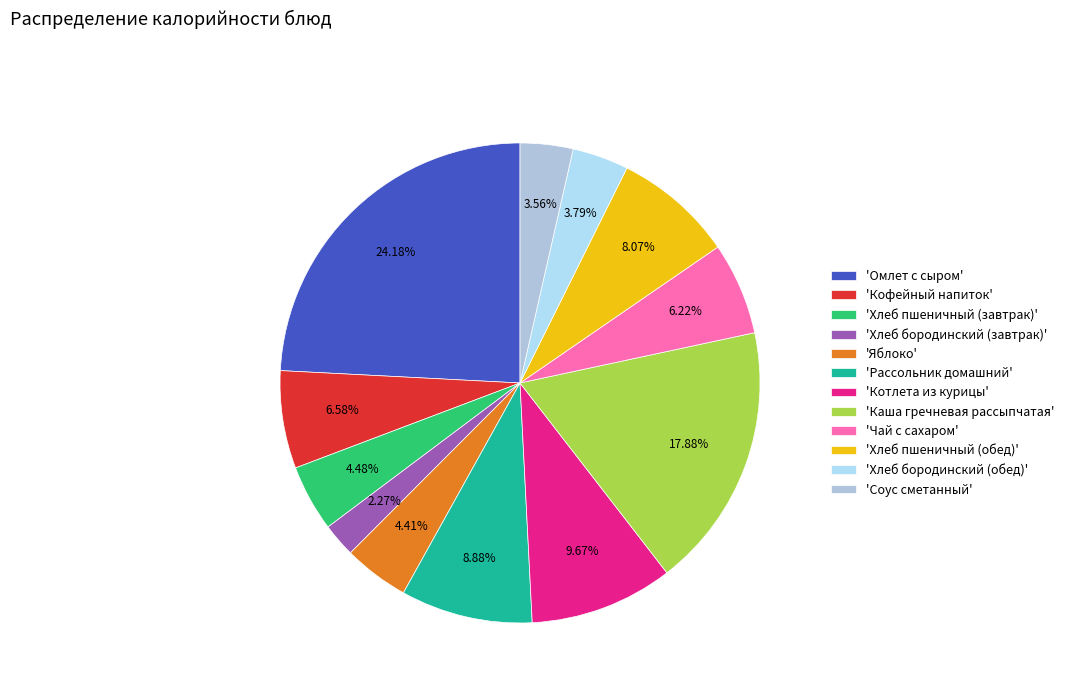

Count the number of slices in the pie.

12